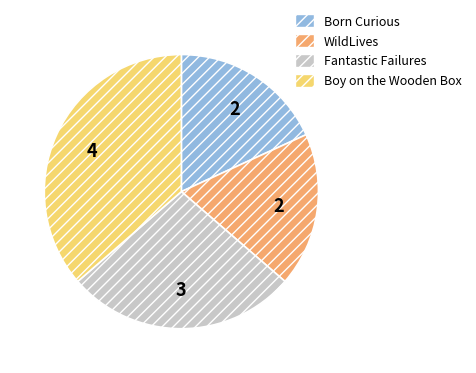

Which has a higher value, Fantastic Failures or WildLives?

Fantastic Failures